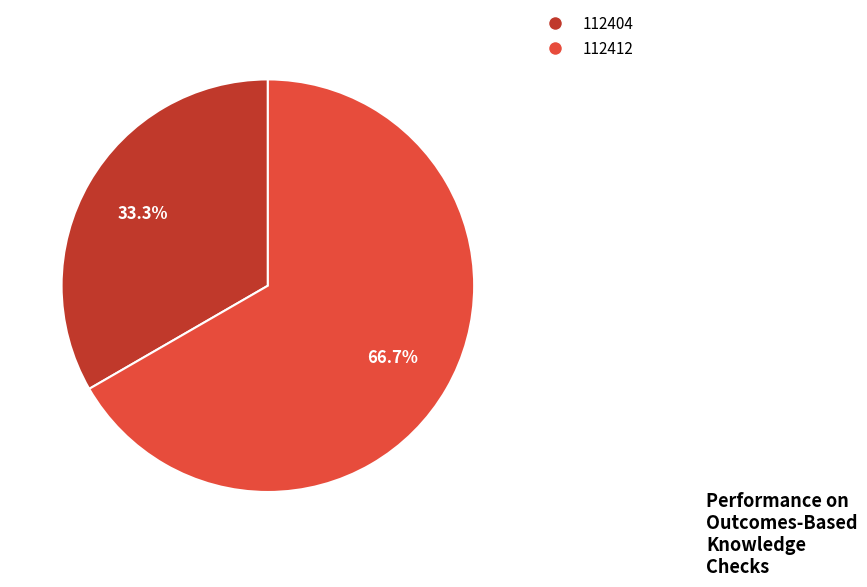

Which category has the smallest portion of the pie?

112404